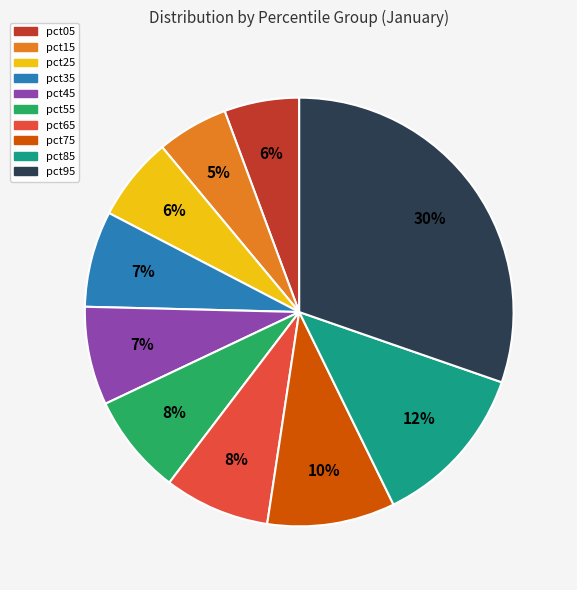

To the nearest percent, what portion does pct05 represent?

6%